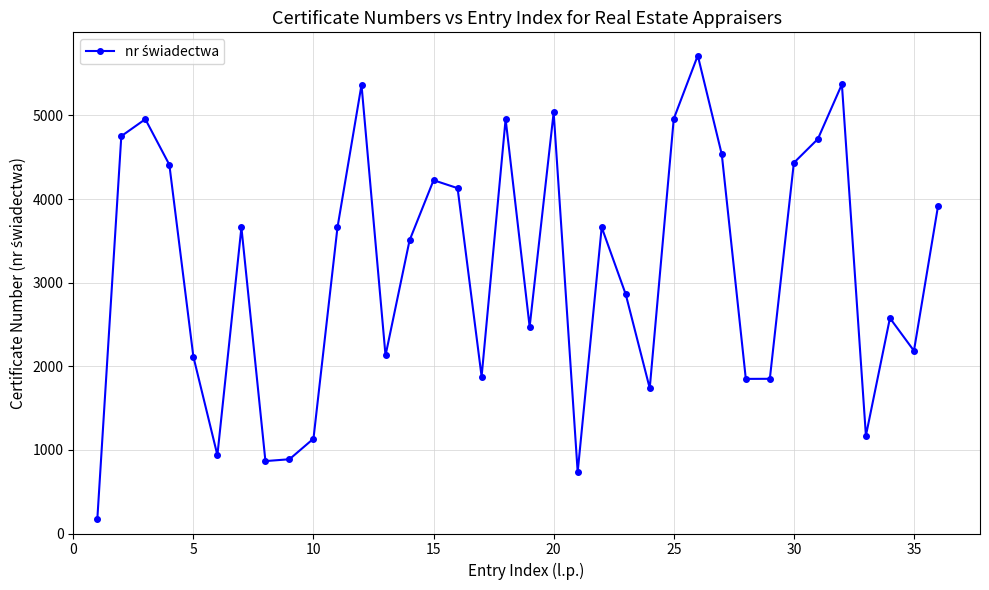

How many points are higher than both their immediate neighbors (excluding endpoints)?

10